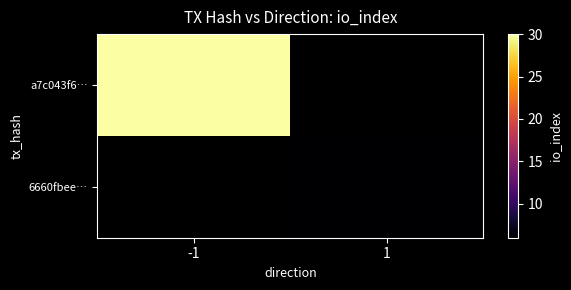

Which has a higher value, 1 or -1?

-1